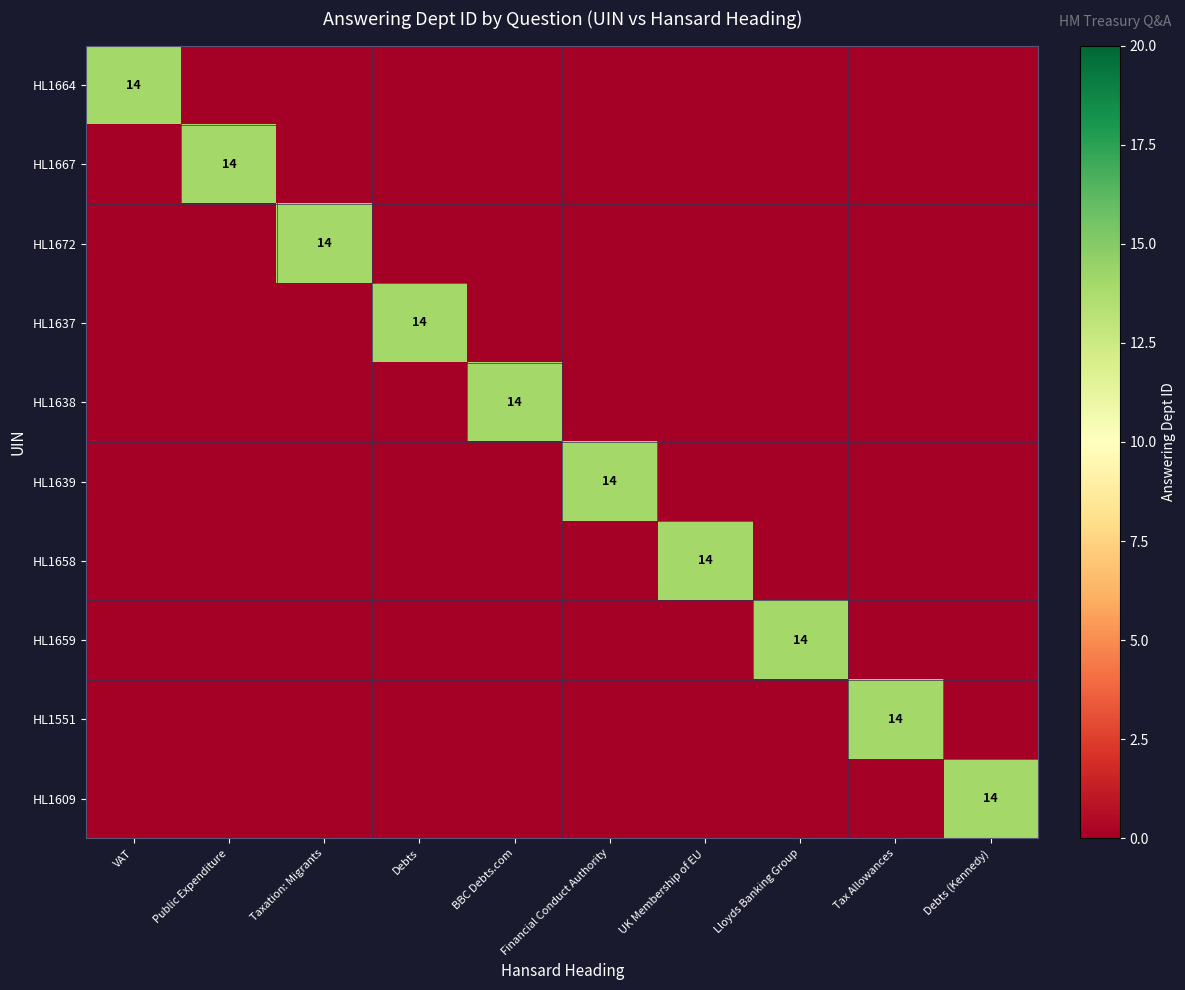

The HL1637 series shows 14 at Debts. True or false?

True